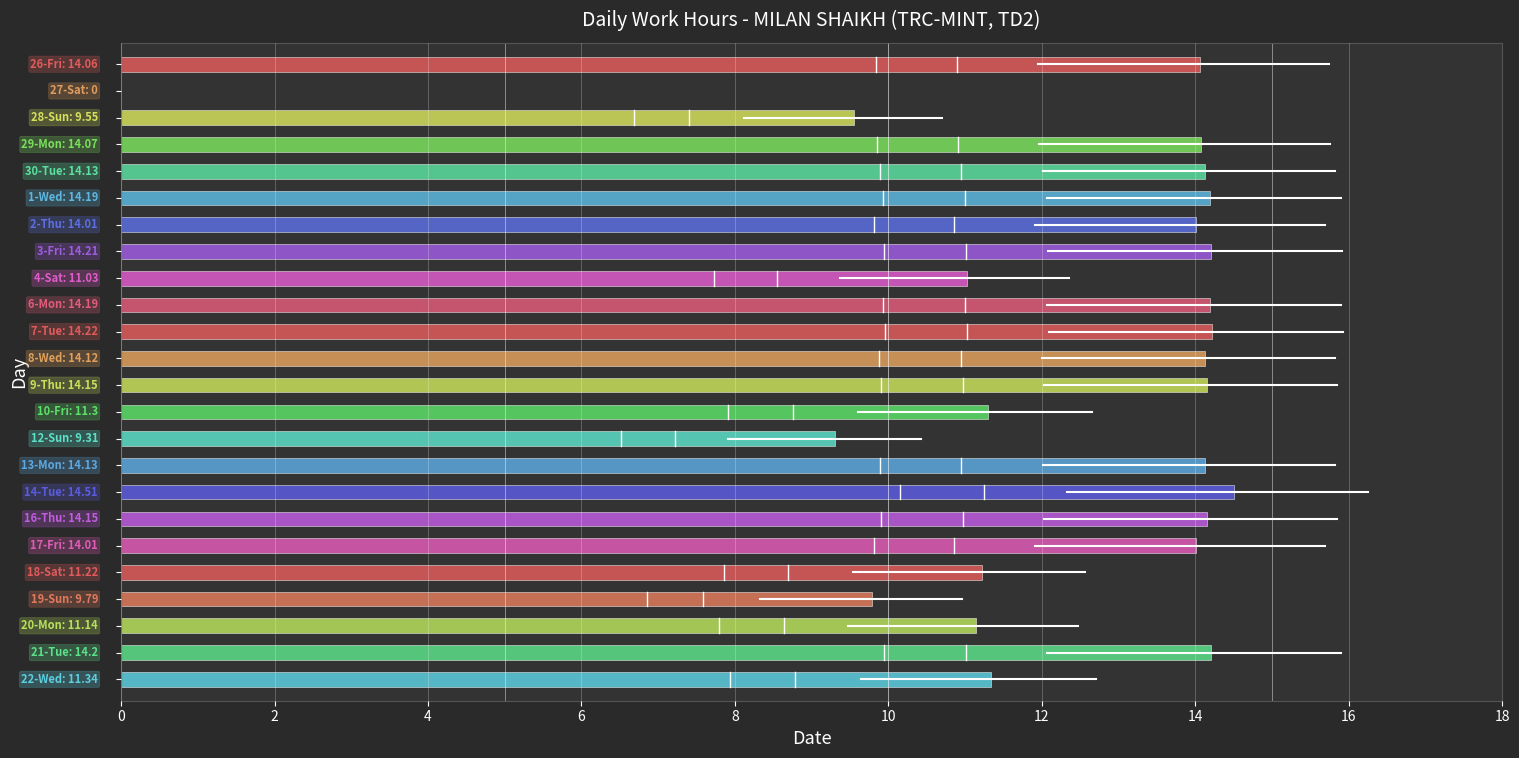

Reading right to left, list all the values displayed in this chart.

Hours Worked (Low): 11.3	14.2	11.1	9.8	11.2	14.0	14.2	14.5	14.1	9.3	11.3	14.2	14.1	14.2	14.2	11.0	14.2	14.0	14.2	14.1	14.1	9.6	0.0	14.1
Break Total: 0.0	0.0	0.0	0.0	0.0	0.0	0.0	0.0	0.0	0.0	0.0	0.0	0.0	0.0	0.0	0.0	0.0	0.0	0.0	0.0	0.0	0.0	0.0	0.0